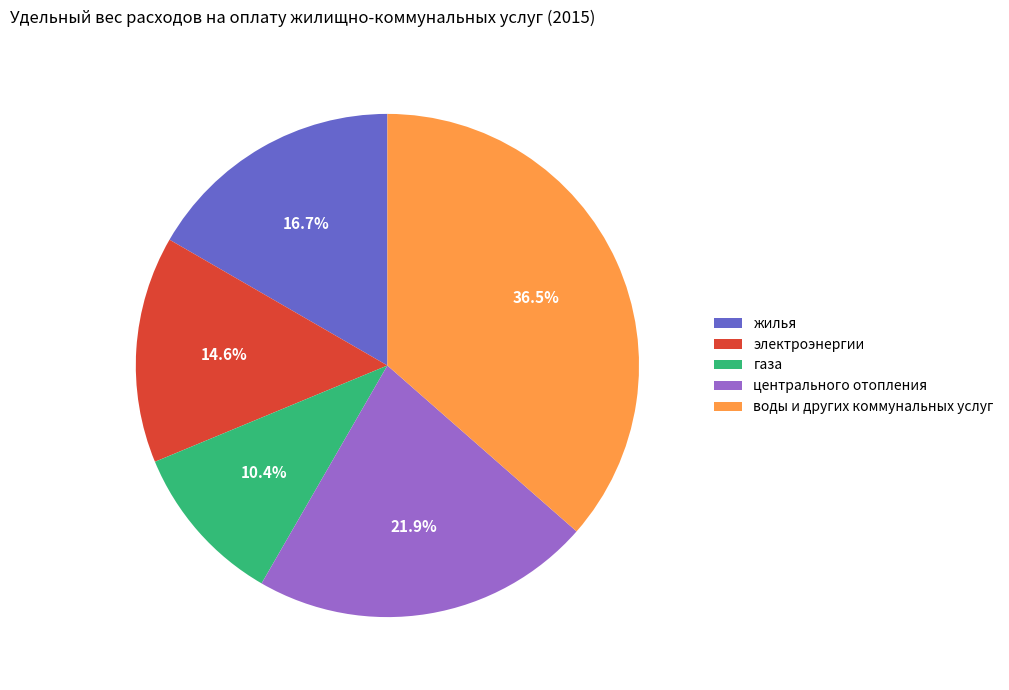

Combined, do жилья and воды и других коммунальных услуг account for over 50%?

Yes